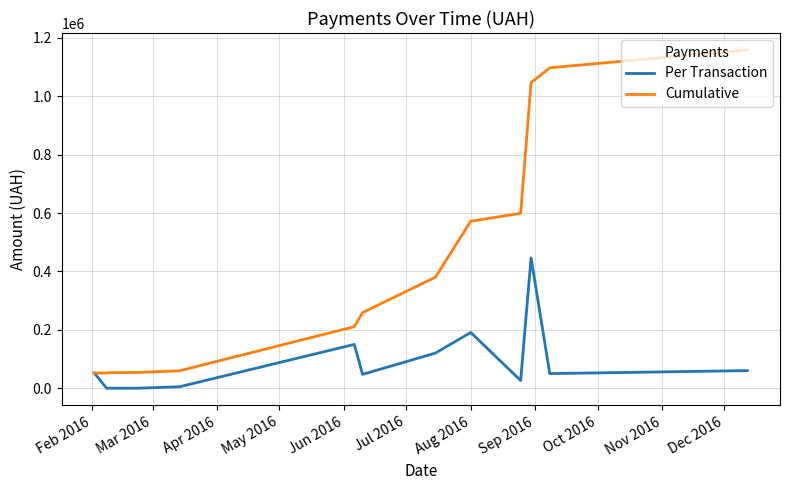

Is this an area chart (filled region under the line)?

No